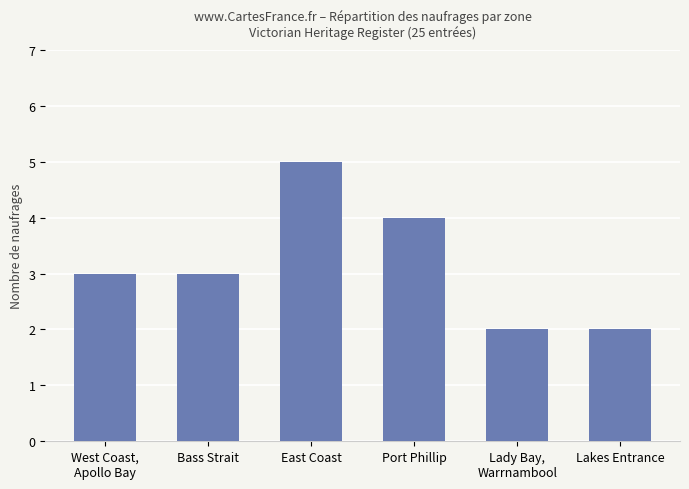

How many values are between 2 and 4?

5